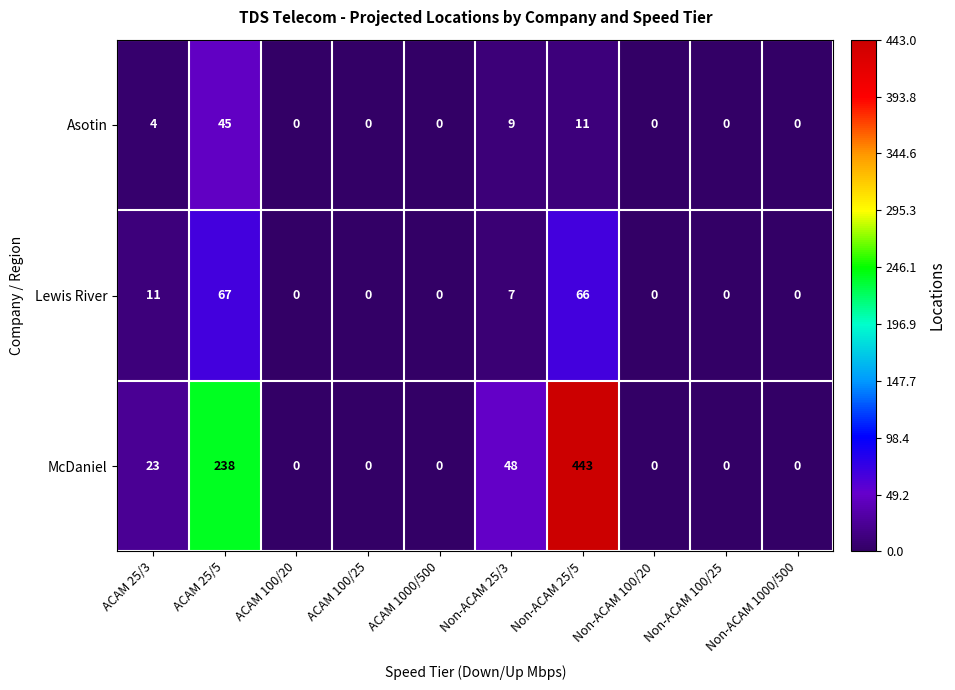

Which series has the widest spread of values?

McDaniel